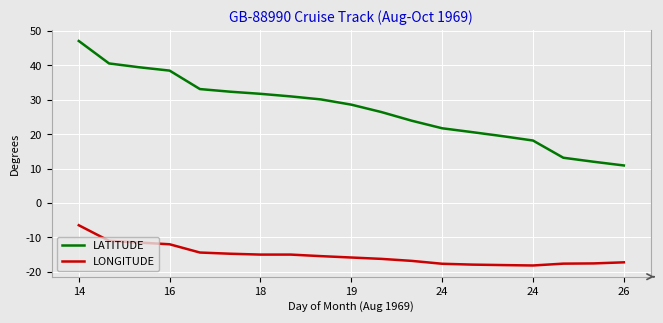

List the series in order of their overall mean, lowest first.

LONGITUDE, LATITUDE